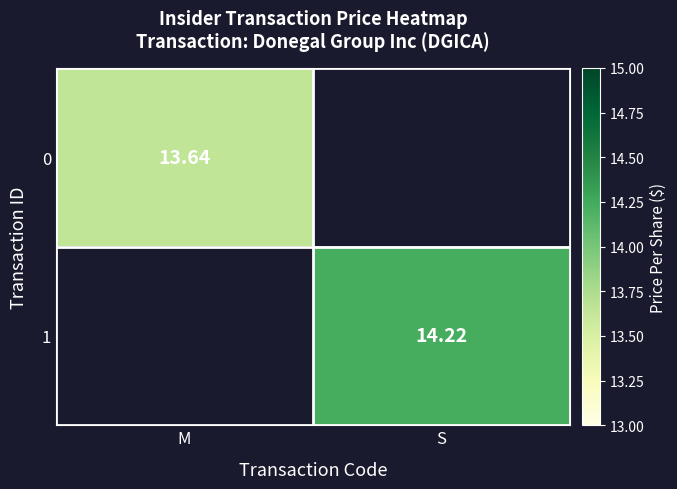

What is the highest value of the 0 series?

13.6